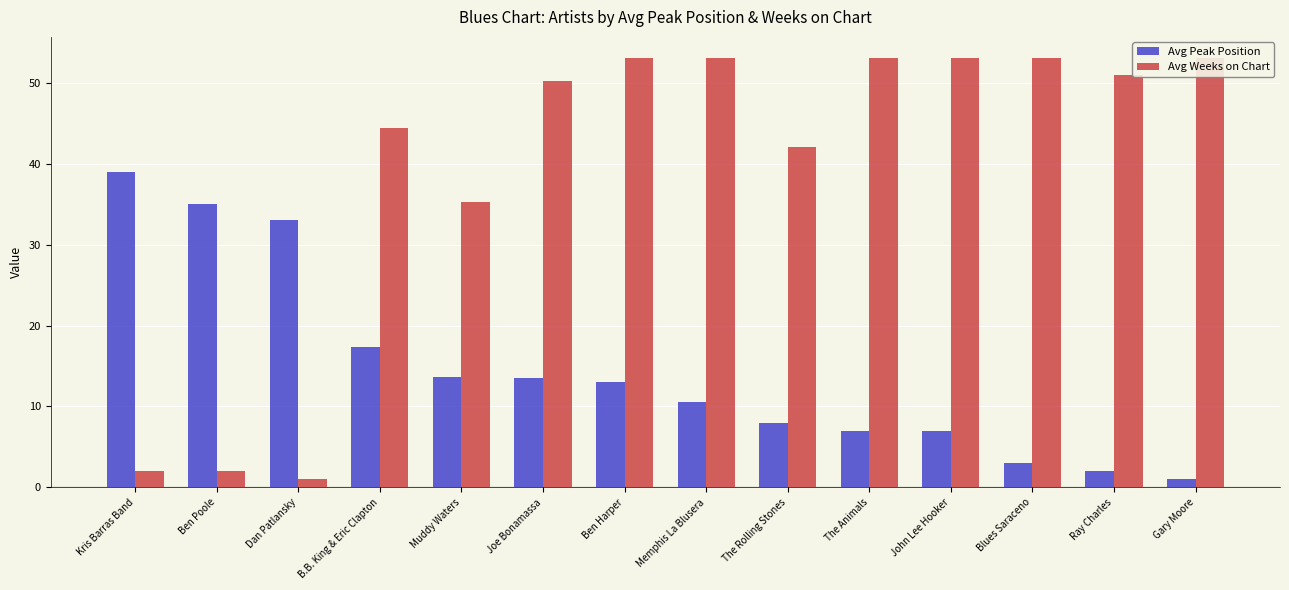

Between Joe Bonamassa and The Animals, which series saw the biggest shift?

Avg Peak Position